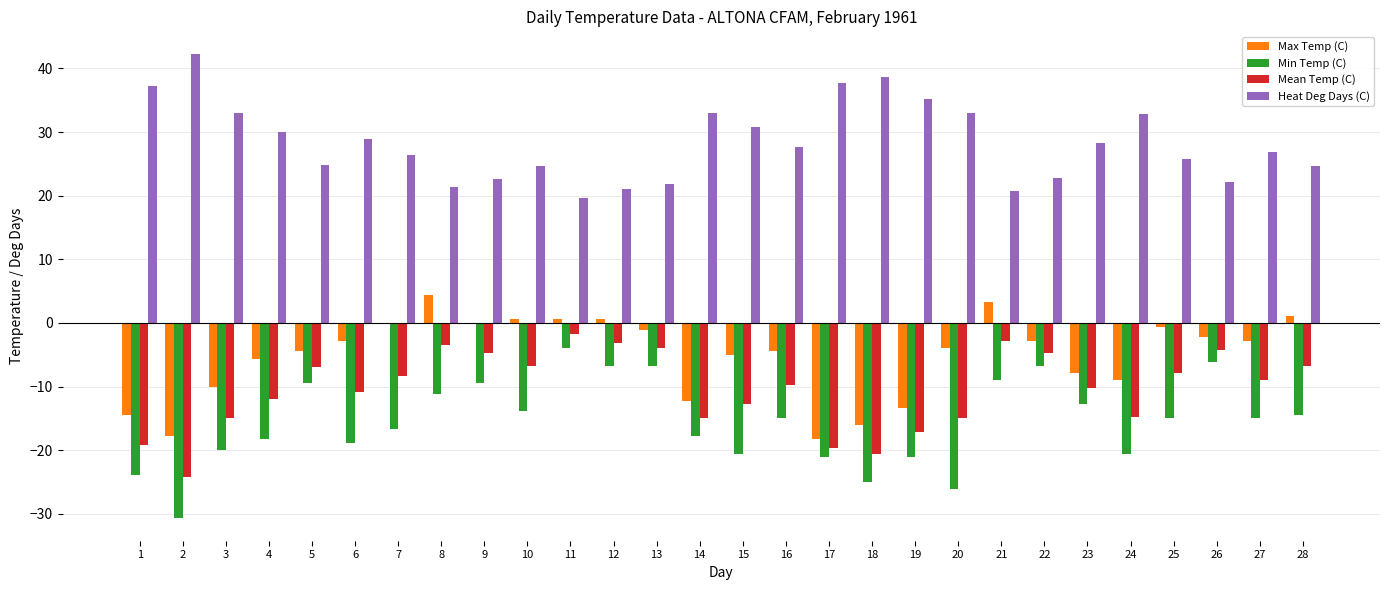

What is the maximum value shown in the chart?

42.2